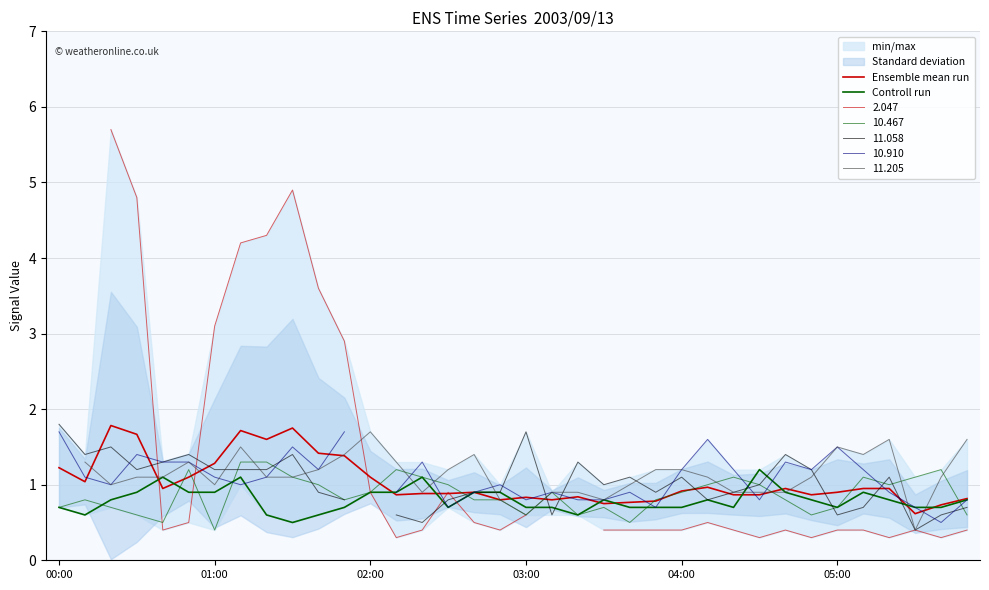

Is it true that Ensemble mean run equals 2.4 at 8?

False